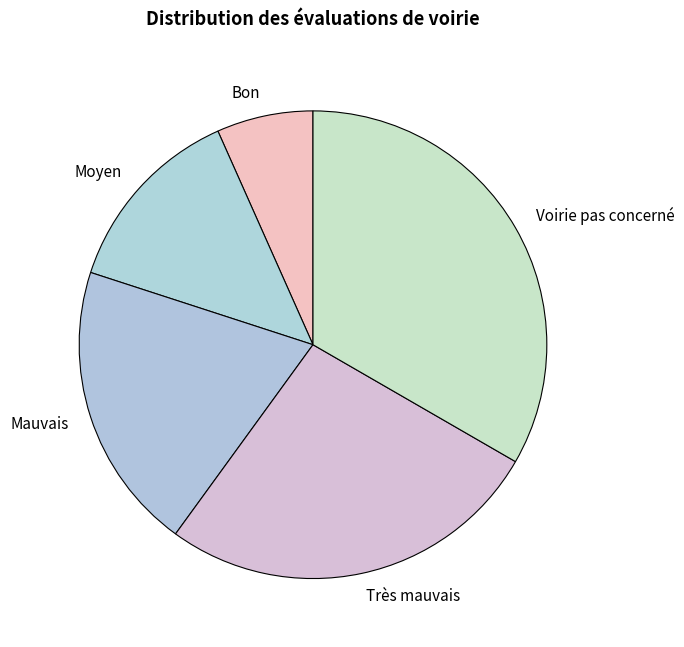

How many segments does this pie chart have?

5